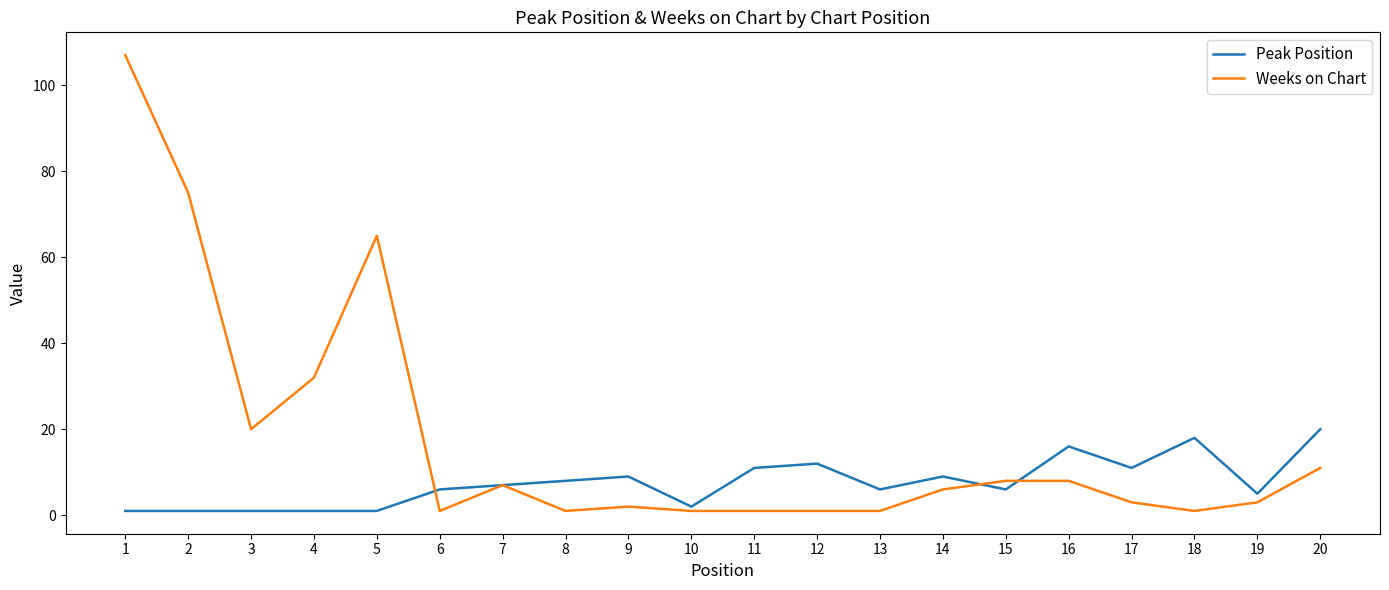

Which series has the widest spread of values?

Weeks on Chart